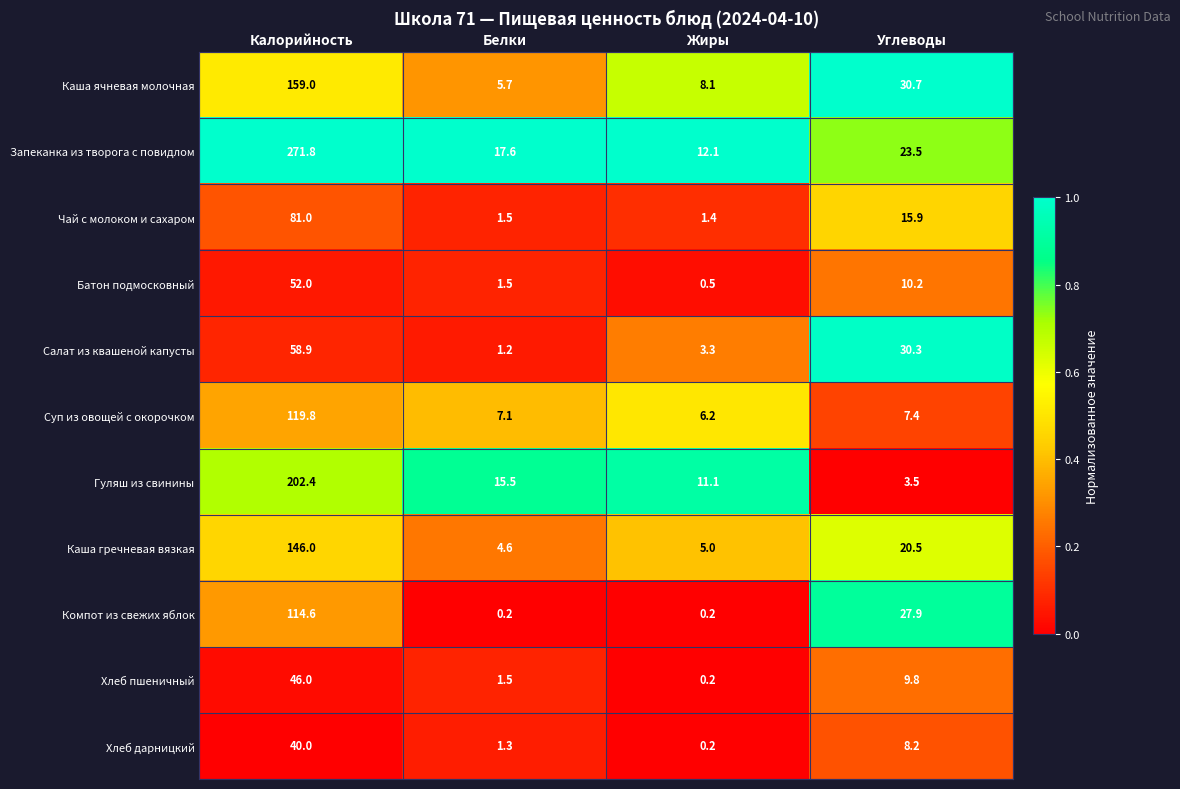

Is it true that Батон подмосковный equals 4.2 at Углеводы?

False